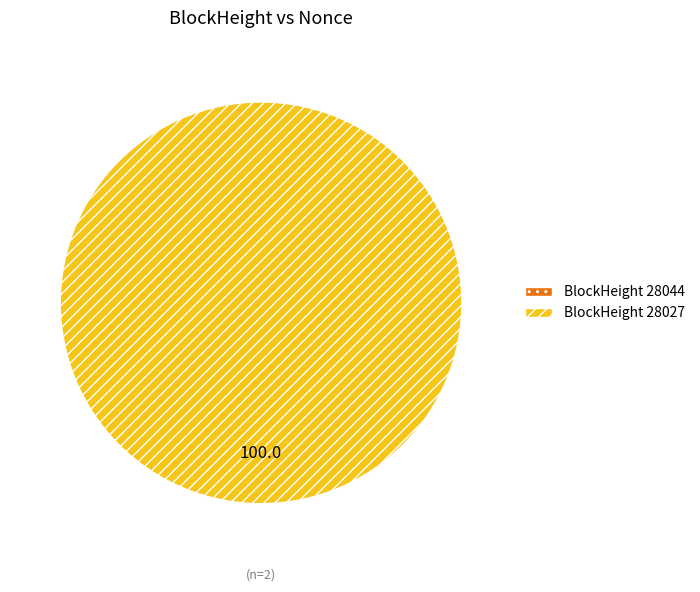

Is there any slice that represents more than half of the pie?

Yes